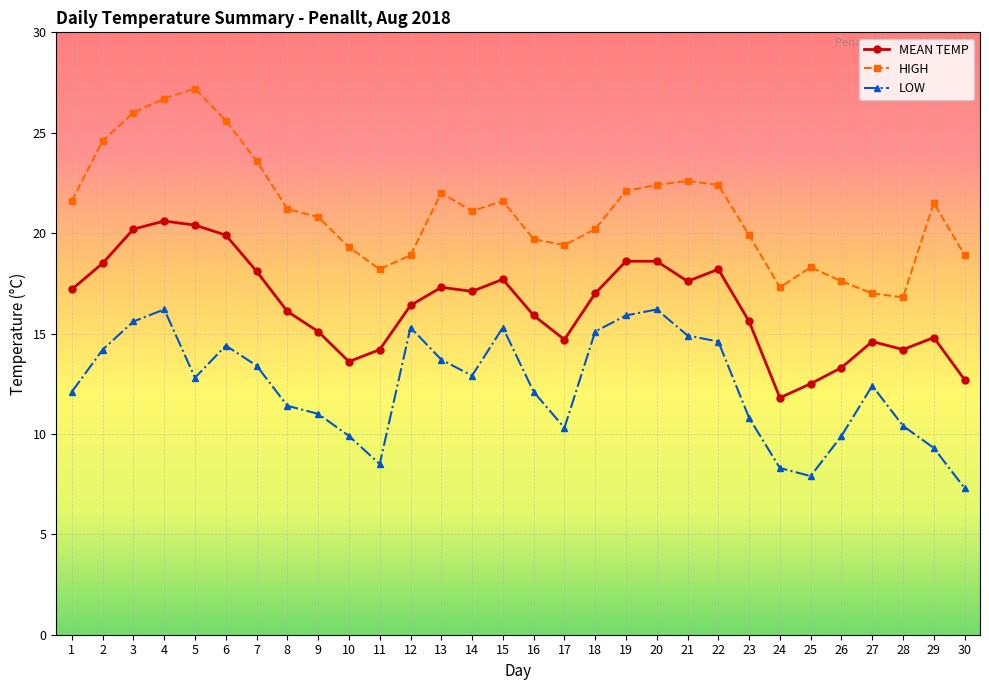

List the series in order of their peak value, highest first.

HIGH, MEAN TEMP, LOW